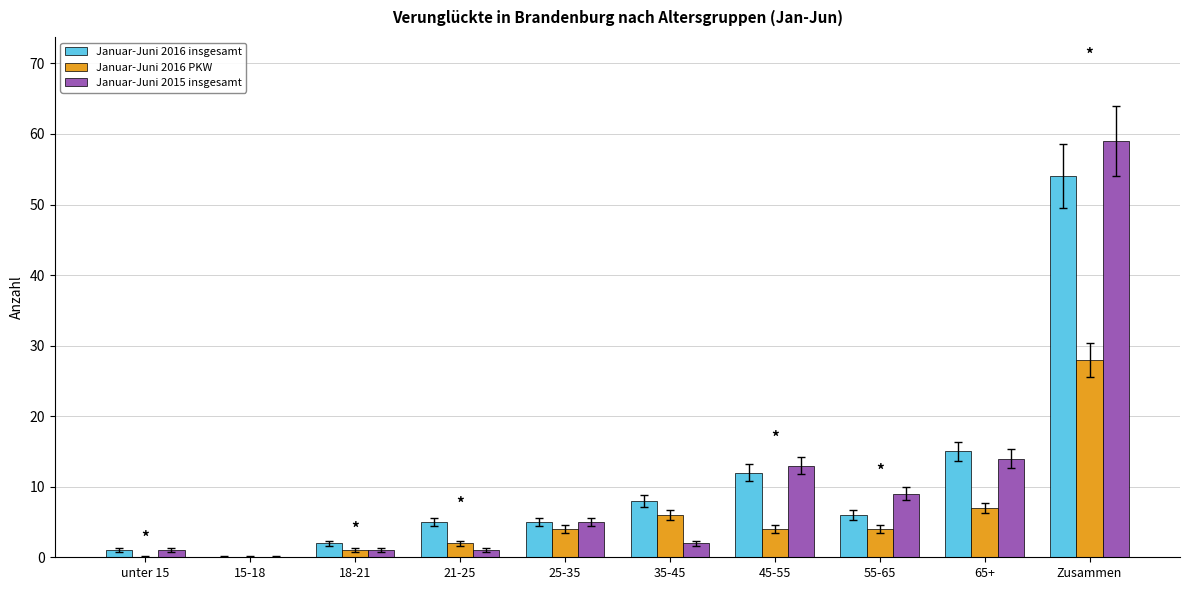

How many positive values does the Januar-Juni 2015 insgesamt series have?

9